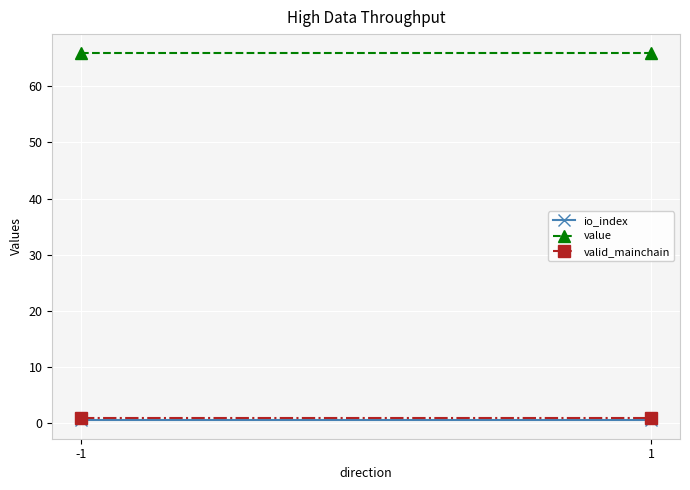

How many lines are shown in the chart?

3